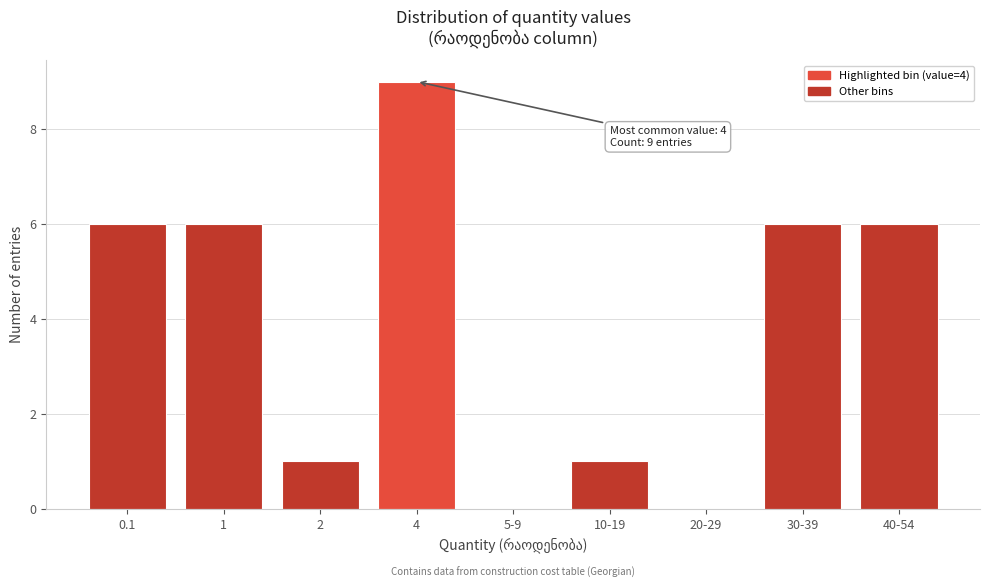

Reading right to left, transcribe all the data shown in this chart.

40-54=6	30-39=6	20-29=0	10-19=1	5-9=0	4=9	2=1	1=6	0.1=6